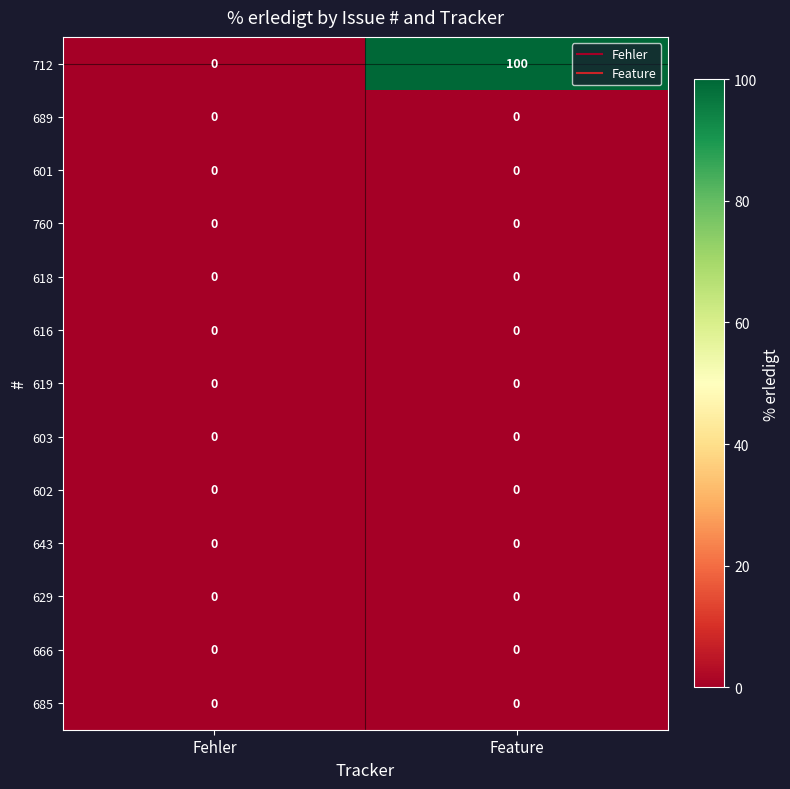

What is the approximate value of 712 at Feature?

100